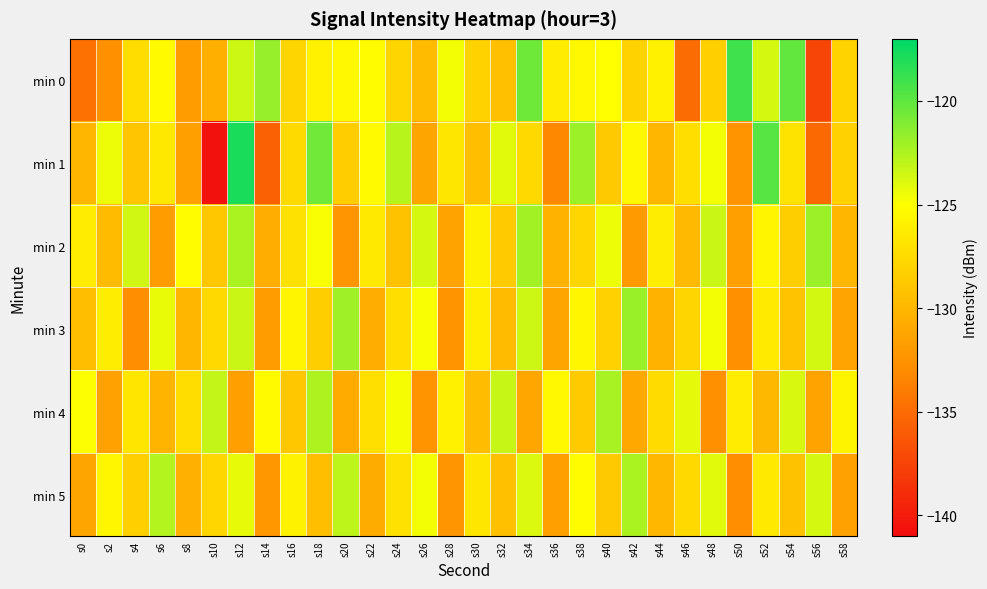

List the series in order of their peak value, highest first.

min 1, min 0, min 3, min 2, min 4, min 5